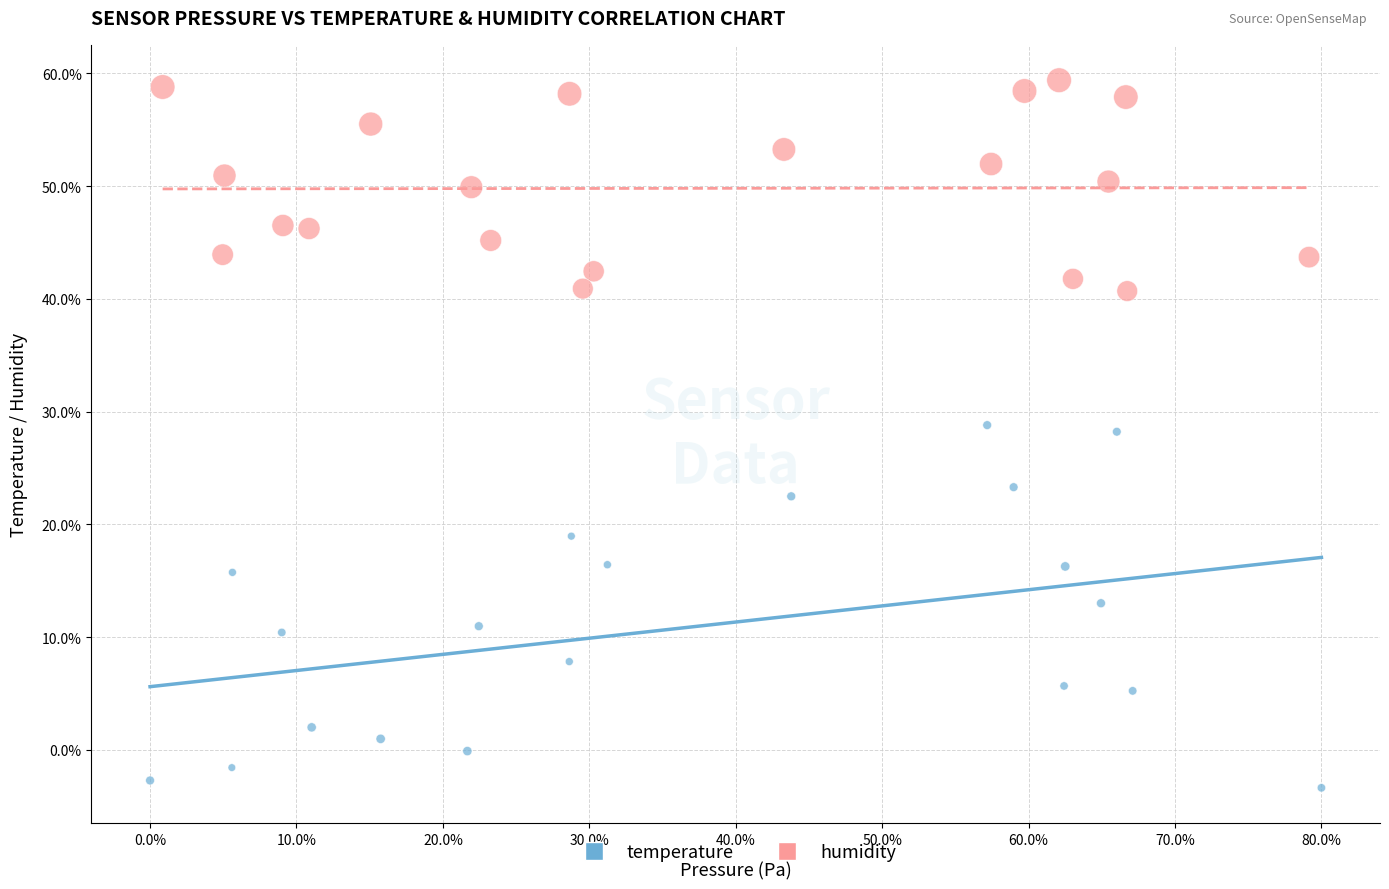

What are all the series names shown in the legend?

temperature, humidity